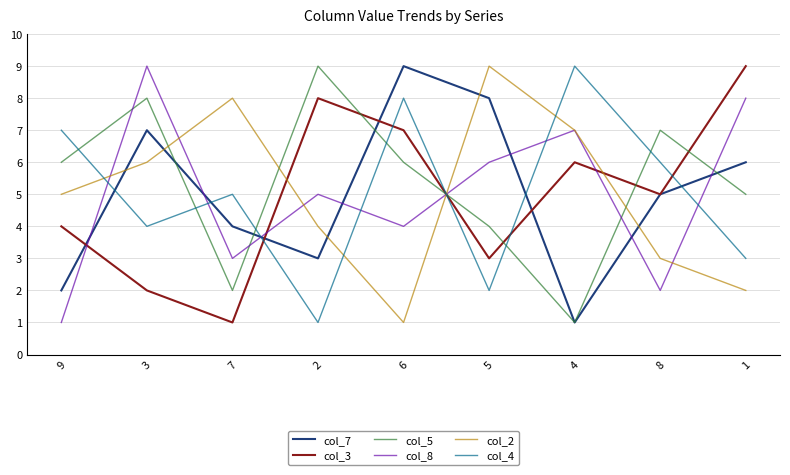

What is the approximate value of col_8 at 2?

5